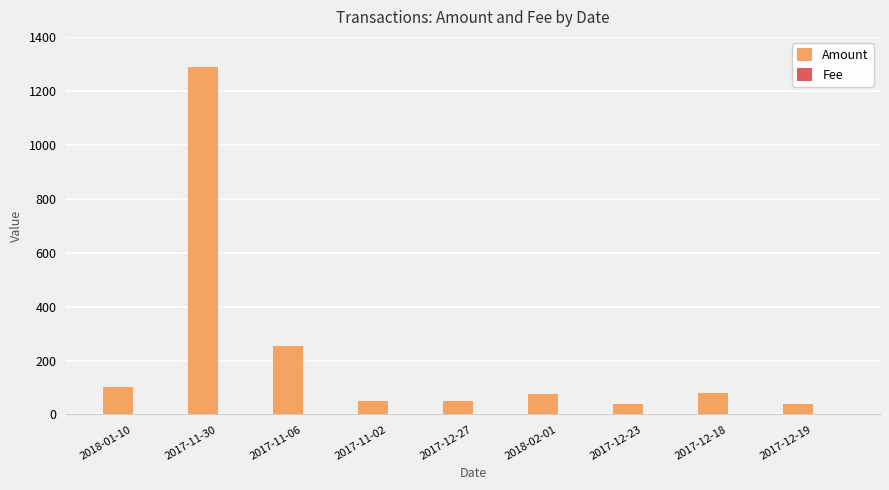

At which category is the sum across all series the highest?

2017-11-30